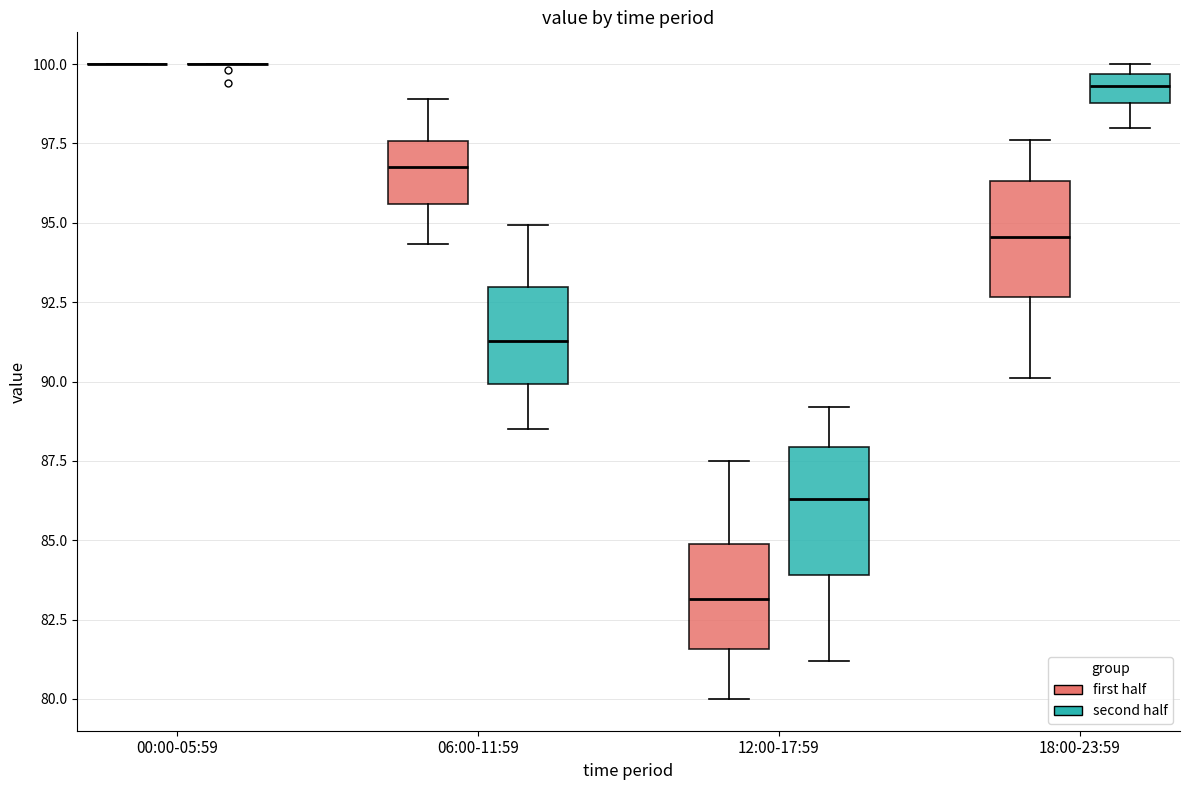

Reading left to right, read every box against the y-axis: the position of its median line, the range the box covers, and the ends of its whiskers. The values are not printed on the chart, so give them approximately, as read against the axis.

00:00-05:59 (first half): box collapsed to a line at 100.0, whiskers 100.0 to 100.0
00:00-05:59 (second half): box collapsed to a line at 100.0, whiskers 100.0 to 100.0
06:00-11:59 (first half): median 97.0, box 95.5 to 97.5, whiskers 94.5 to 99.0
06:00-11:59 (second half): median 91.5, box 90.0 to 93.0, whiskers 88.5 to 95.0
12:00-17:59 (first half): median 83.0, box 81.5 to 85.0, whiskers 80.0 to 87.5
12:00-17:59 (second half): median 86.5, box 84.0 to 88.0, whiskers 81.0 to 89.0
18:00-23:59 (first half): median 94.5, box 92.5 to 96.5, whiskers 90.0 to 97.5
18:00-23:59 (second half): median 99.5 (inside the box), box 99.0 to 99.5, whiskers 98.0 to 100.0